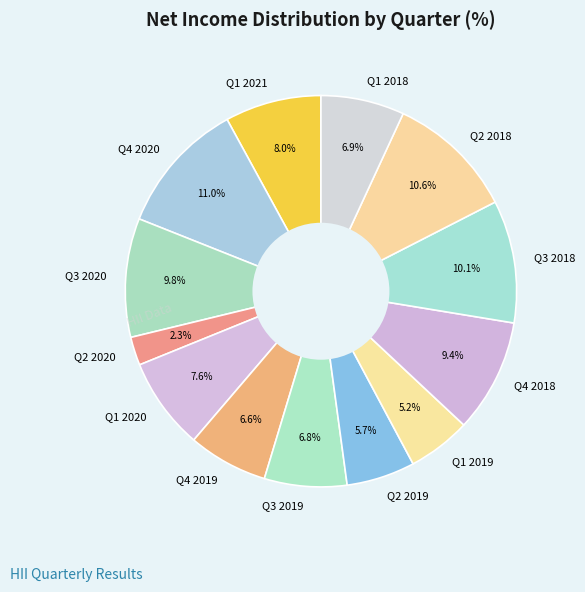

To the nearest percent, what portion does Q4 2019 represent?

7%